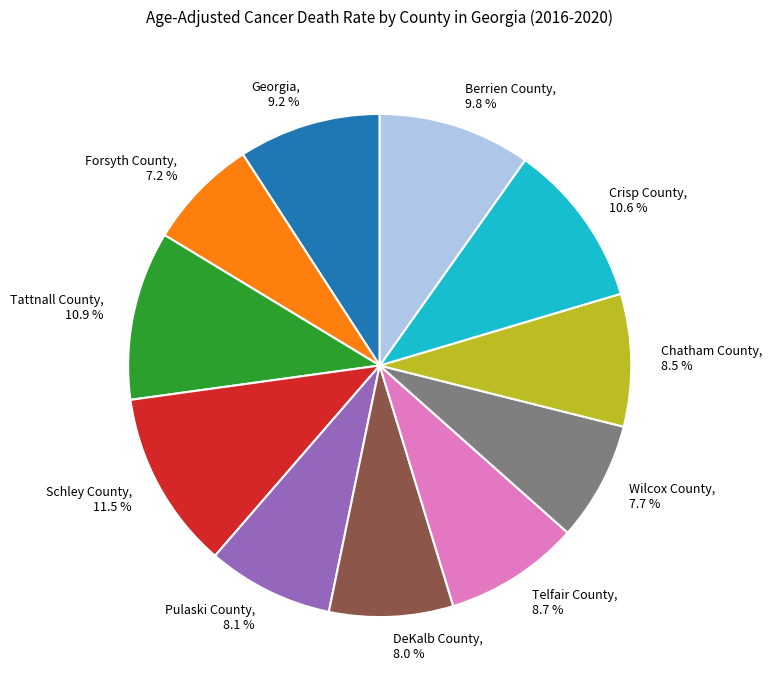

Approximately how many times larger is the value at DeKalb County, 8.0 % compared to Telfair County, 8.7 %?

0.9